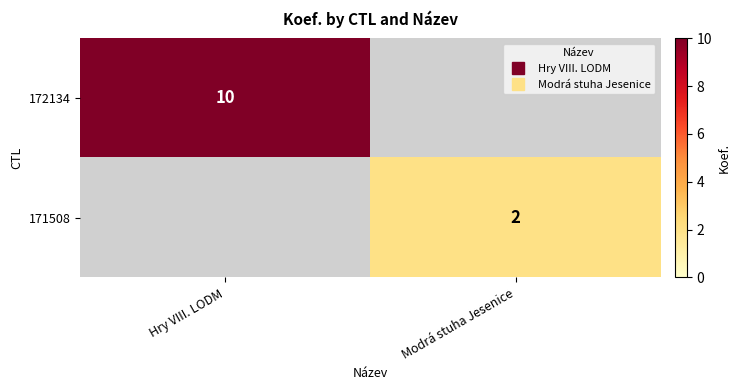

At which category is the sum across all series the highest?

Hry VIII. LODM